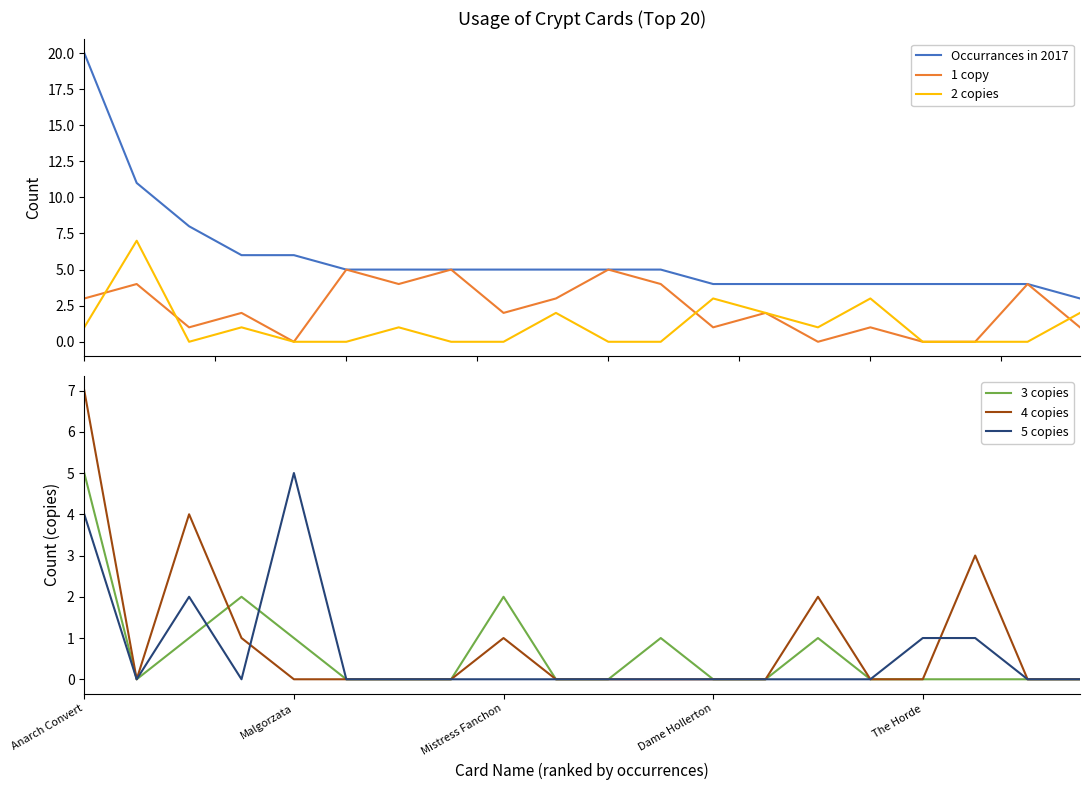

True or false: Occurrances in 2017 and 2 copies intersect in this chart.

False